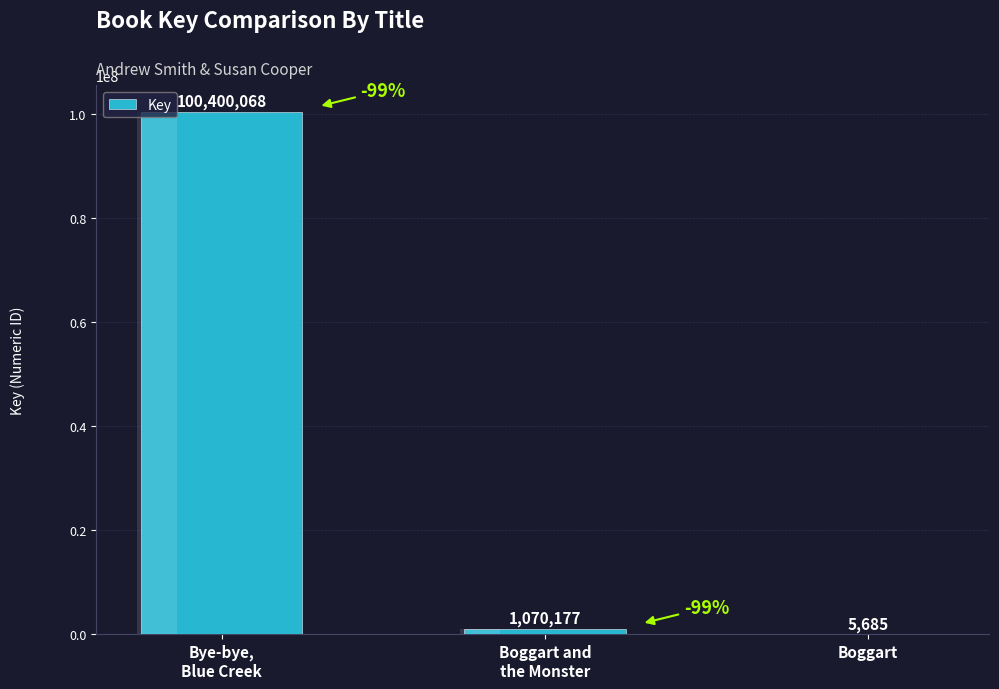

What position from the right is Boggart and
the Monster?

2